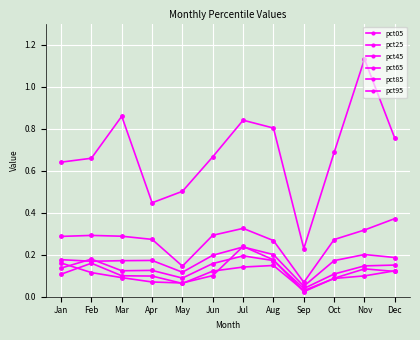

How many categories are shown in the chart?

12